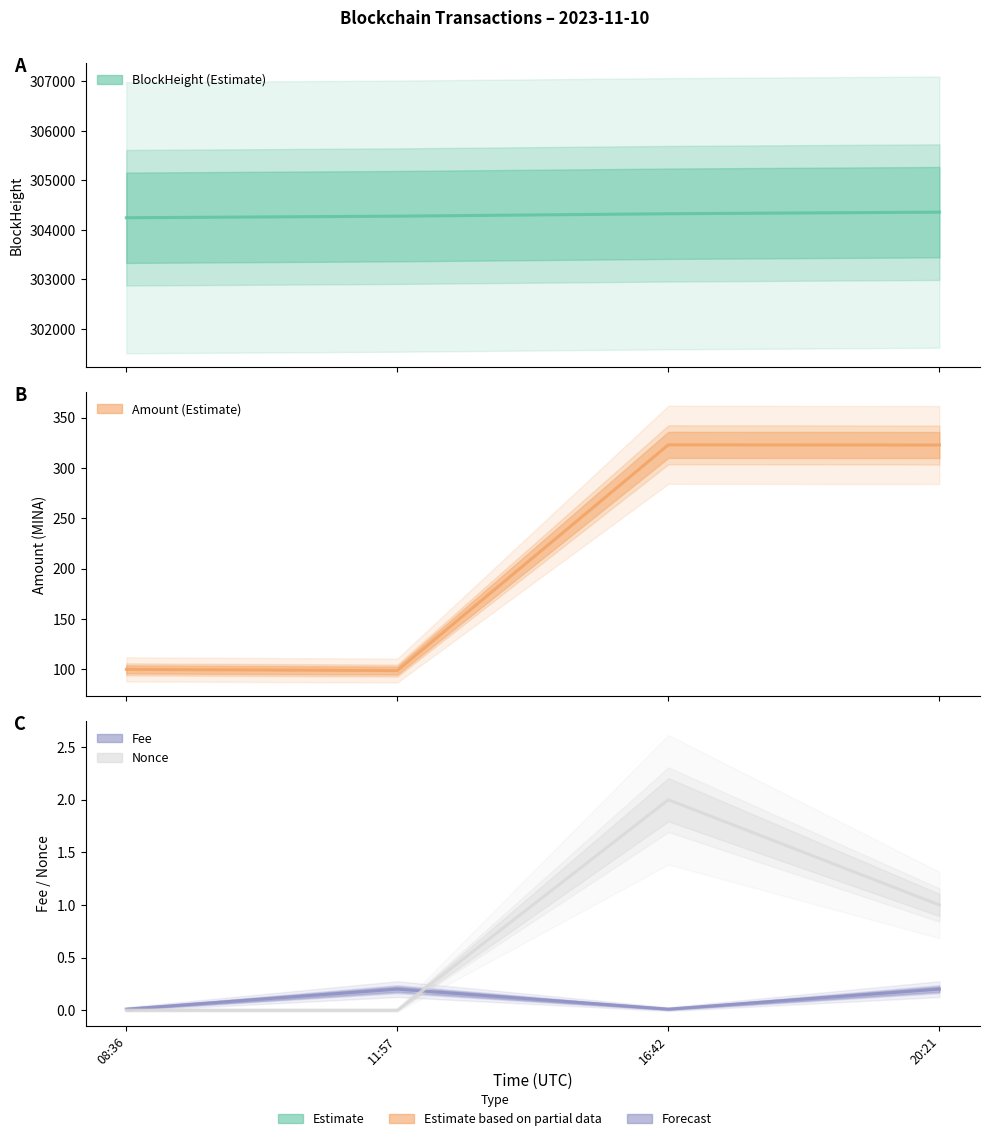

Which series has the largest range (max minus min)?

Amount